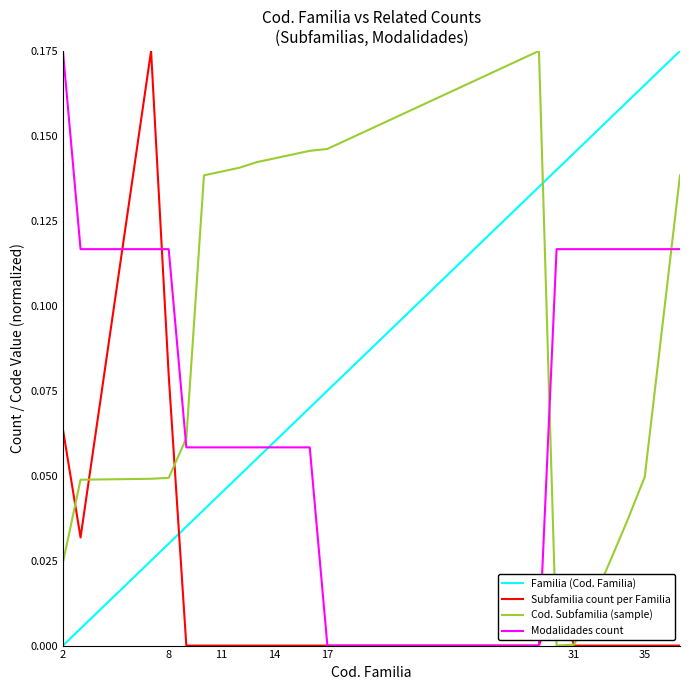

What is the greatest value displayed?

0.2